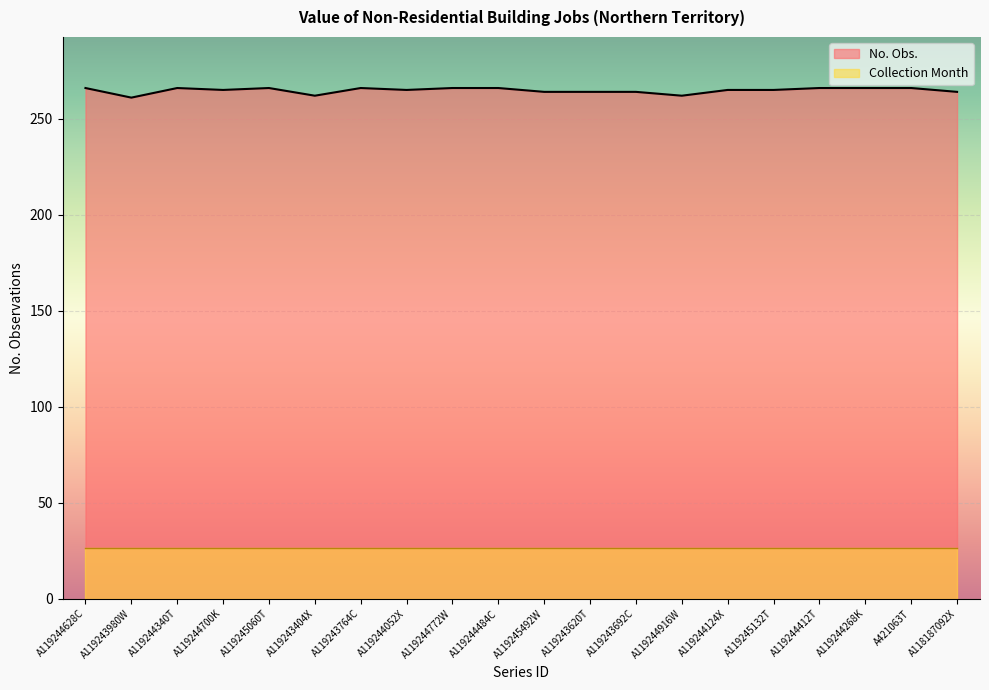

Where is the data nearest to the value 263?

A119243404X